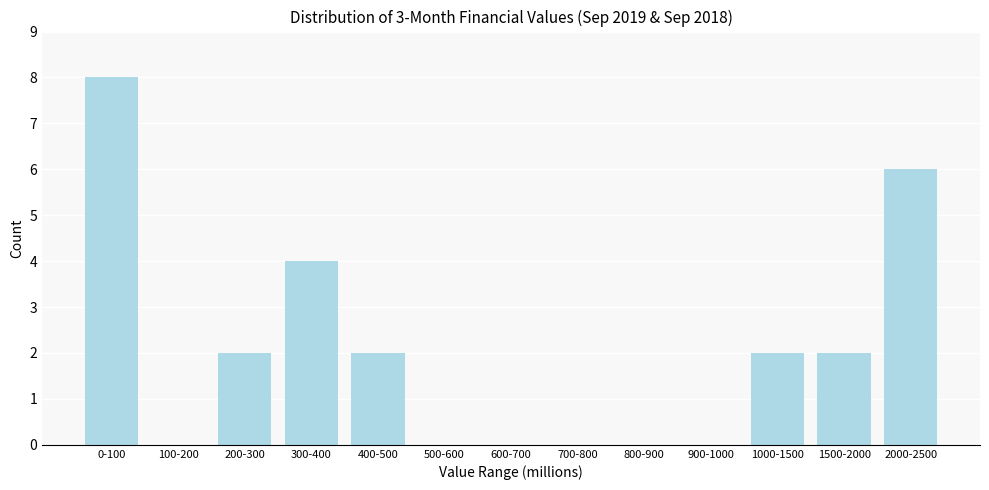

Reading left to right, list all the values displayed in this chart.

0-100=8	100-200=0	200-300=2	300-400=4	400-500=2	500-600=0	600-700=0	700-800=0	800-900=0	900-1000=0	1000-1500=2	1500-2000=2	2000-2500=6